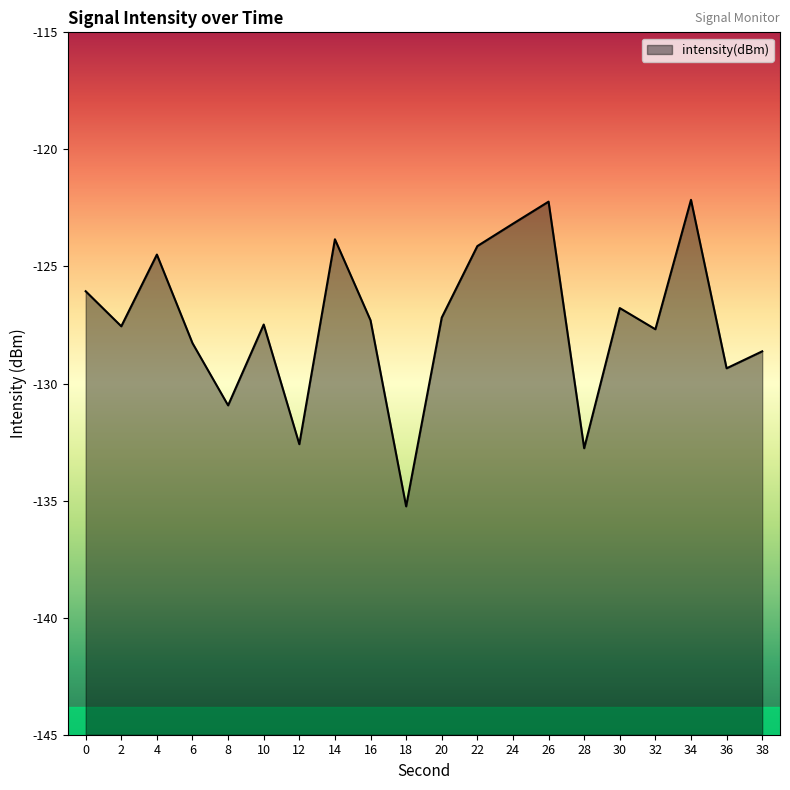

True or false: there are more than 2 points higher than both neighbors.

True